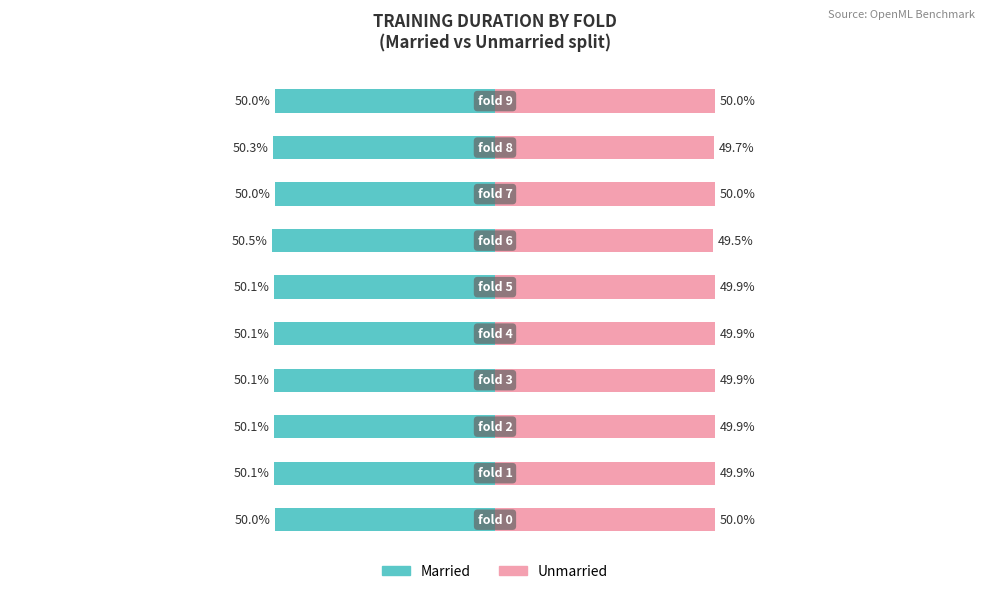

At which category is the sum across all series the highest?

9